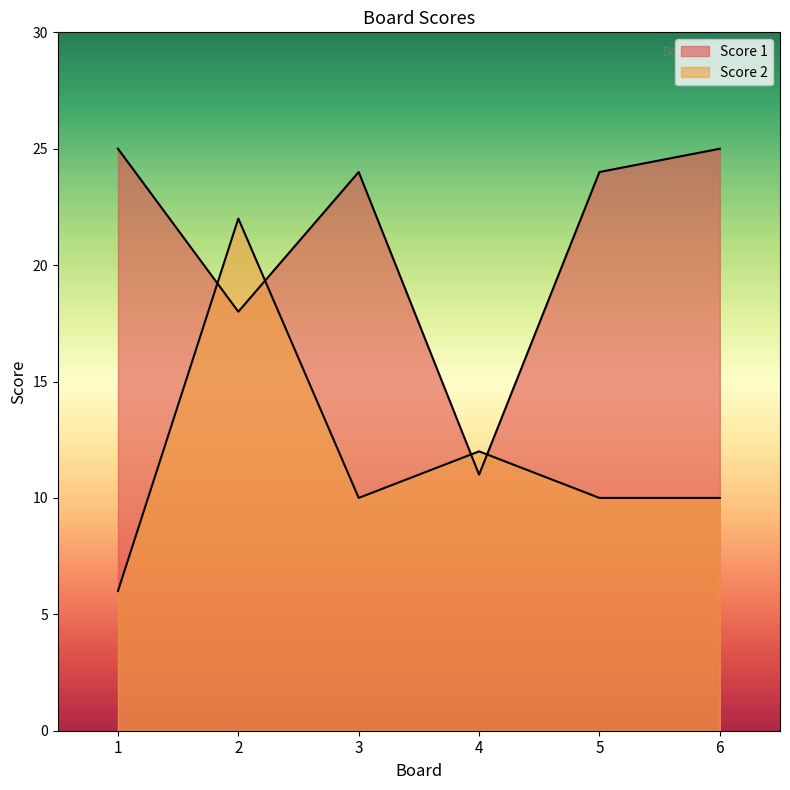

What is the total value across all series at 5?

34